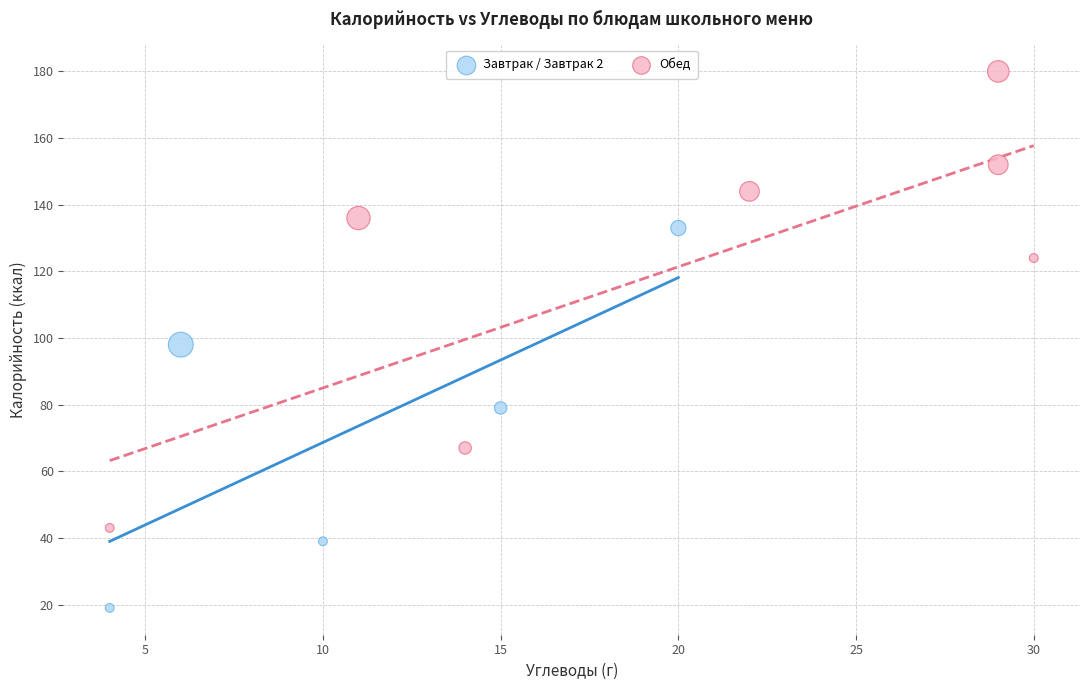

Which series contains the lowest Y value?

Завтрак / Завтрак 2